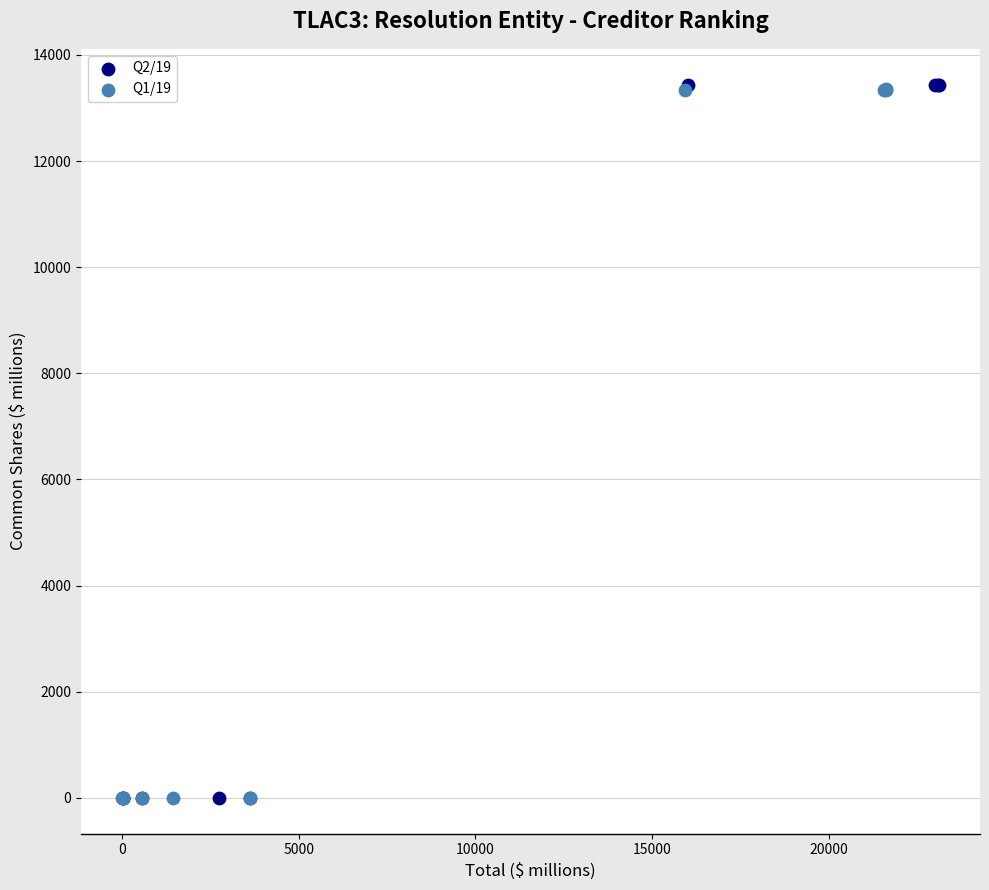

Which series has the widest spread of Y values?

Q2/19